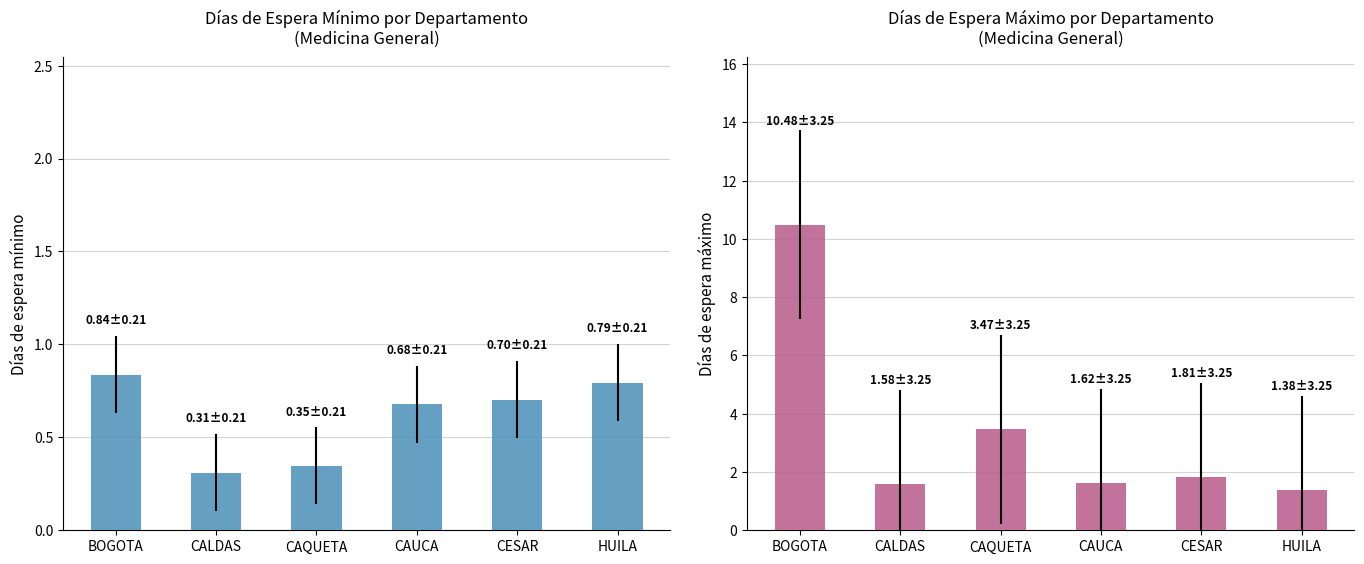

Rank the series by their maximum value, from highest to lowest.

dias de espera maximo, dias de espera minimo